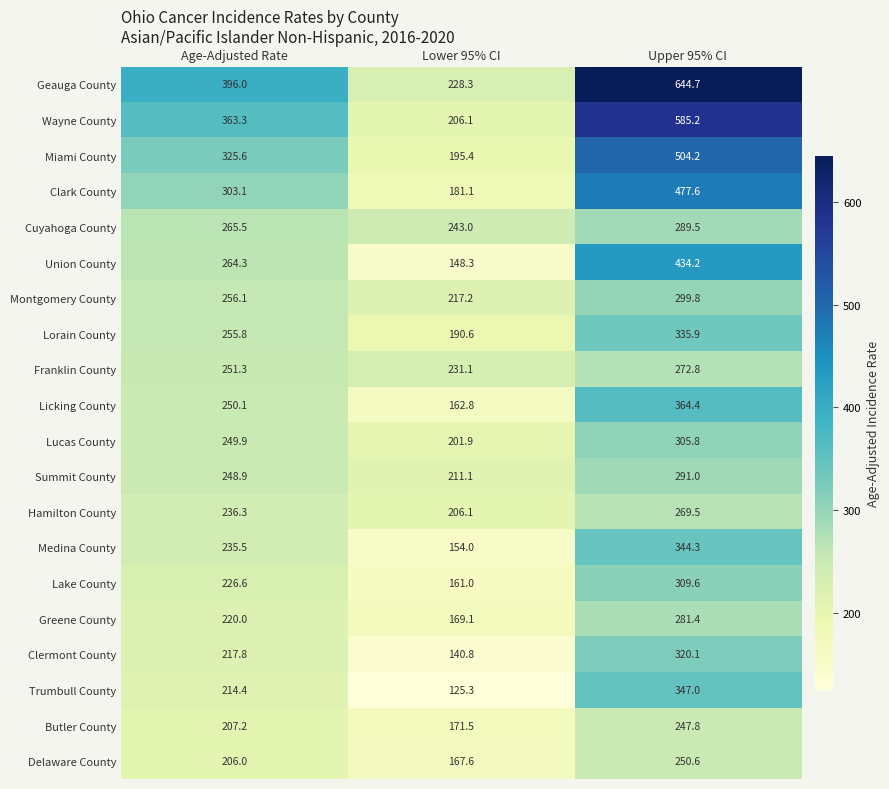

What is the spread (max minus min) of values at Age-Adjusted Rate?

190.0